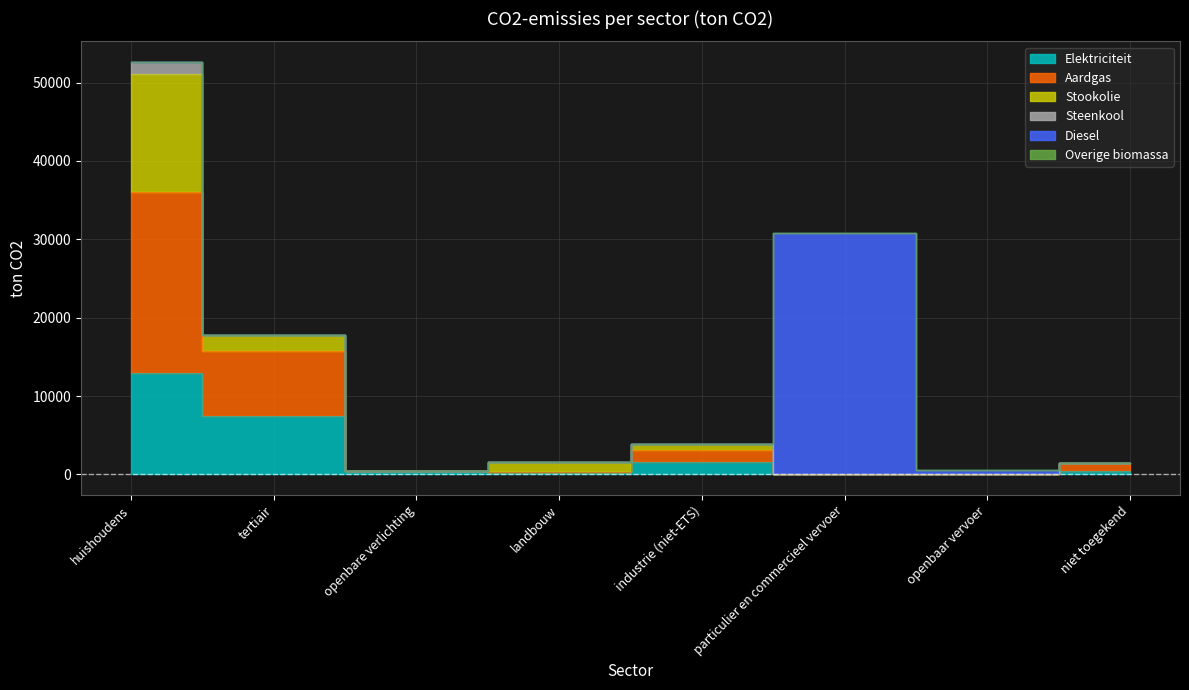

Which series has the widest spread of values?

Diesel